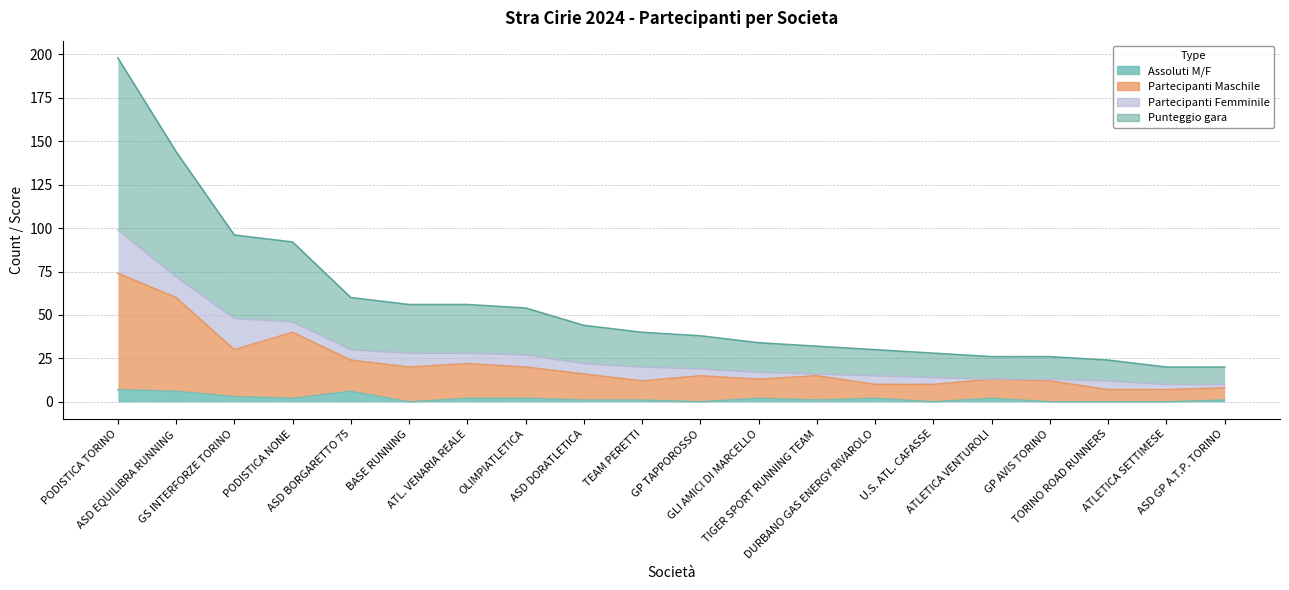

What is the difference between the second highest and minimum values in the Punteggio gara series?

62